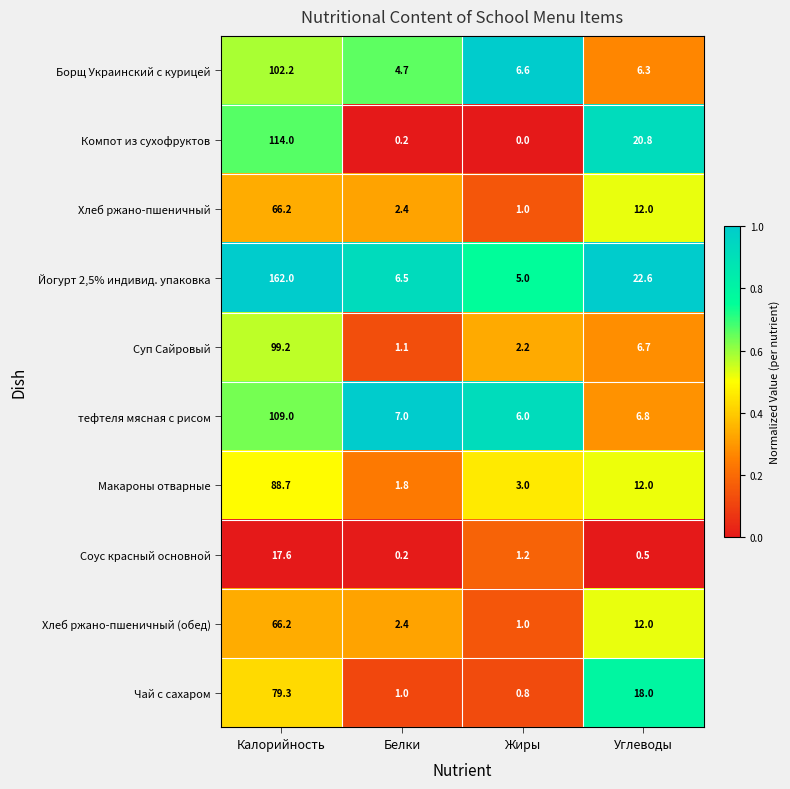

At how many categories does at least one series exceed 0?

4